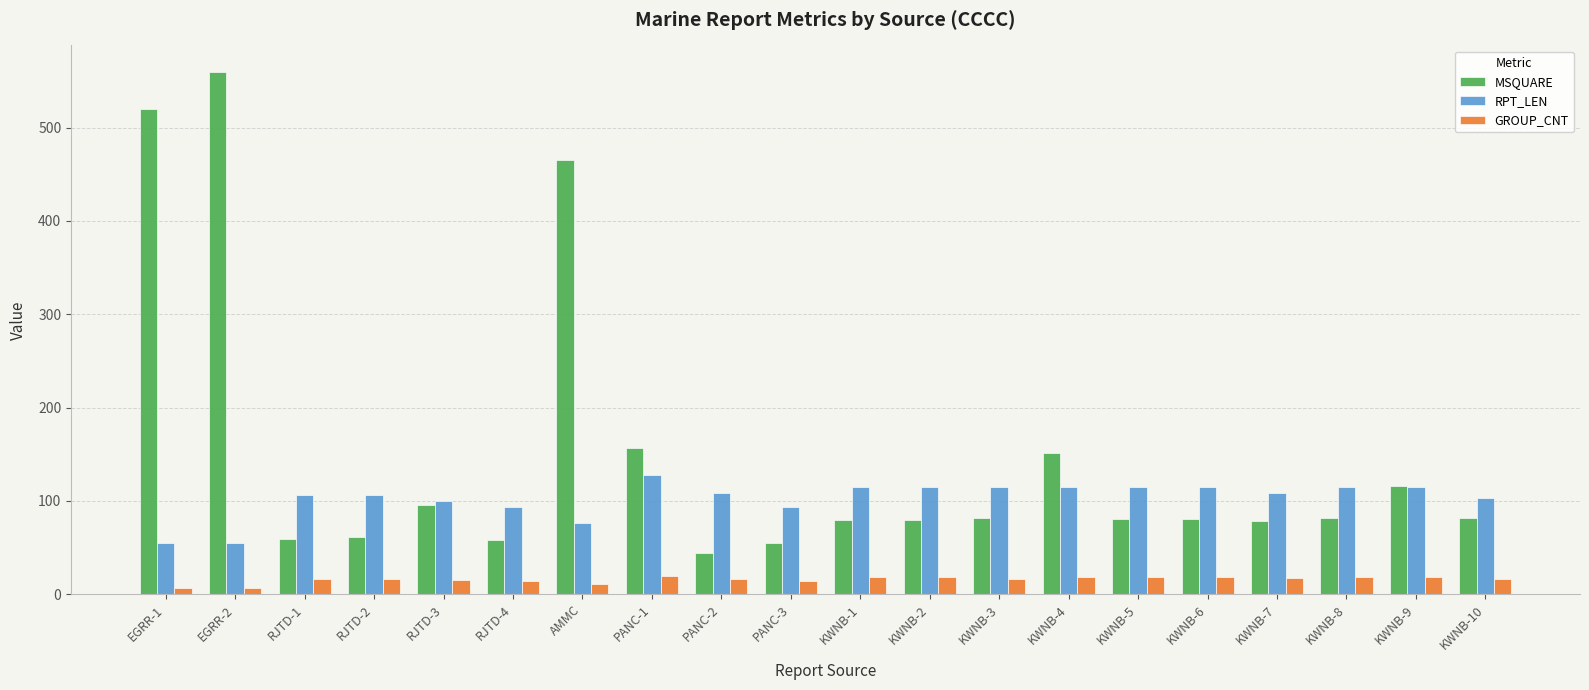

Rank the series by their average value, from lowest to highest.

GROUP_CNT, RPT_LEN, MSQUARE